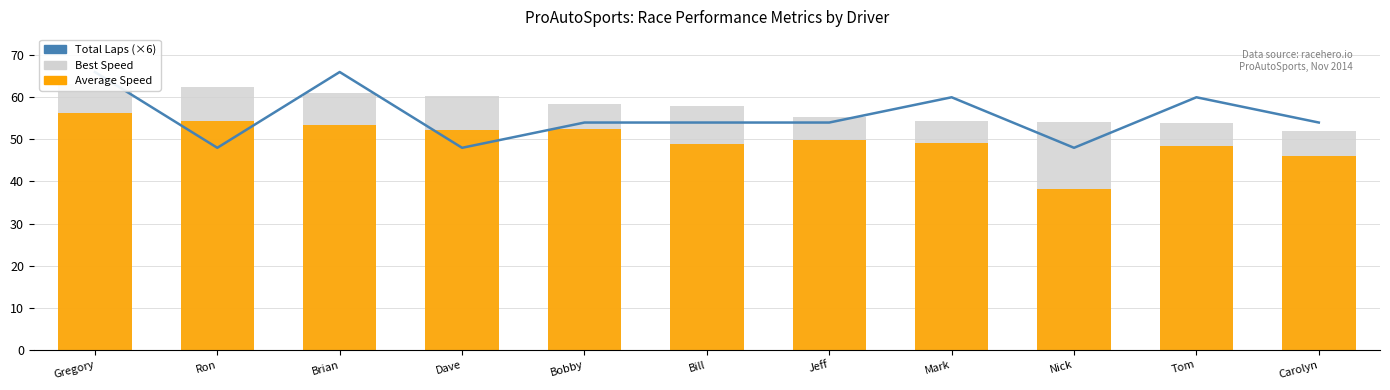

The value of Average Speed at Mark is 49.1. True or false?

True